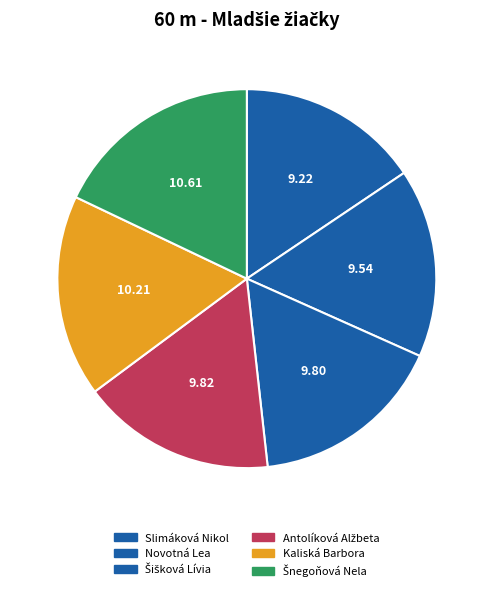

True or false: Novotná Lea accounts for 29% of the total.

False